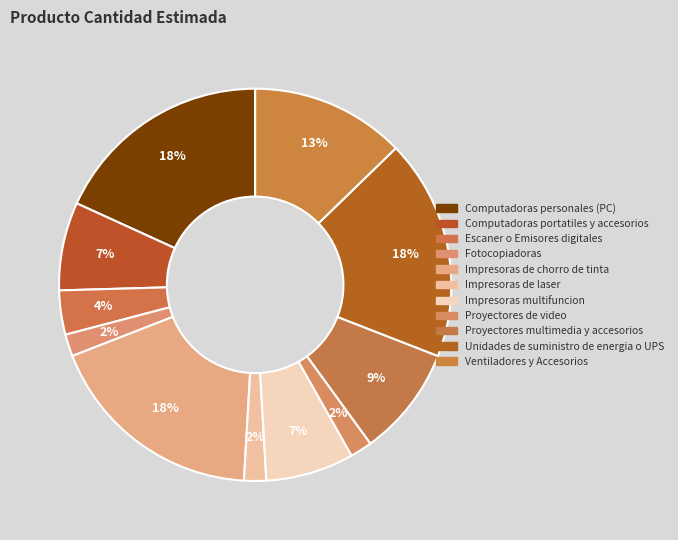

Is Impresoras de chorro de tinta the majority of the pie?

No